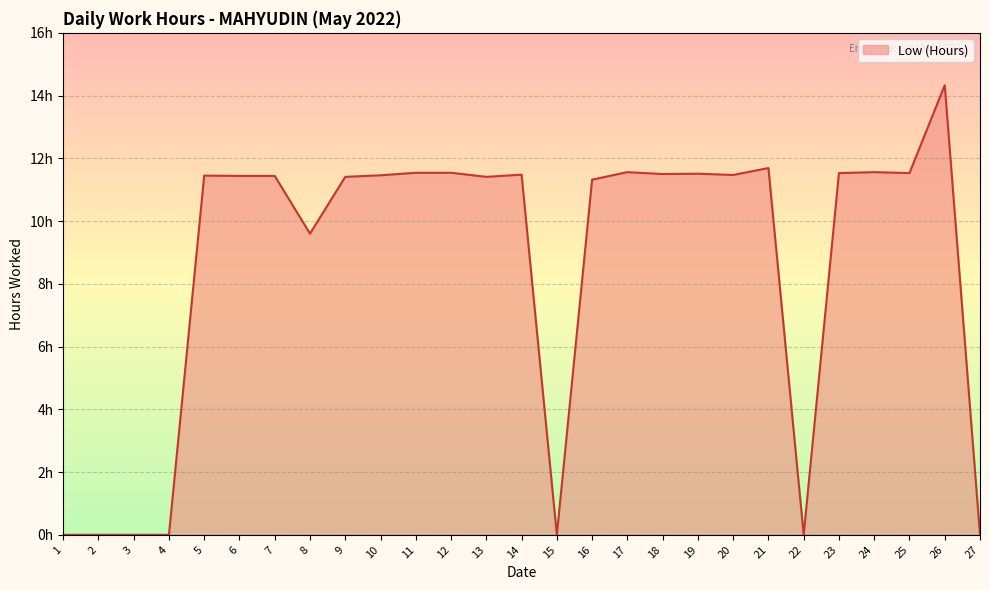

Is this an area chart (filled region under the line)?

Yes